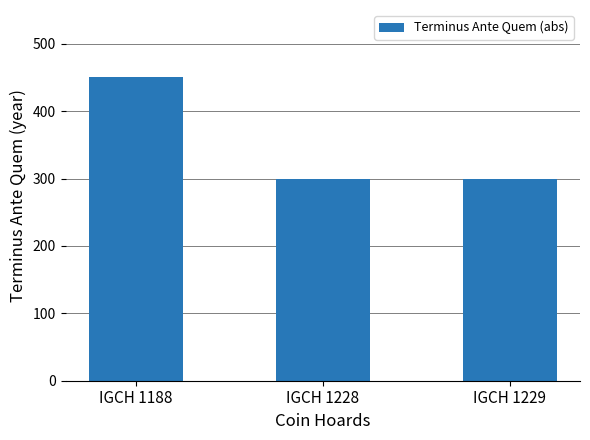

The chart shows a value of 300 at IGCH 1229. True or false?

True